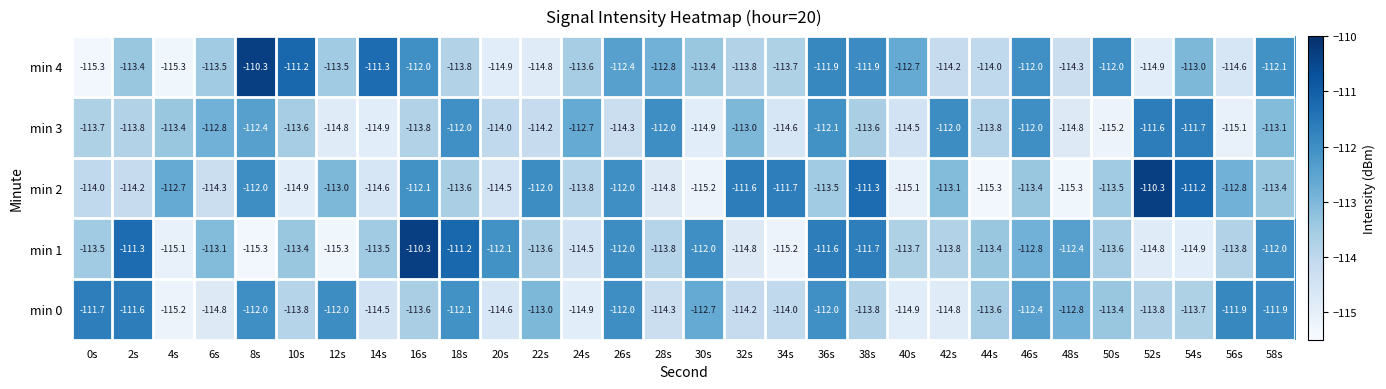

What is the sum of all min 3 values?

-3404.4